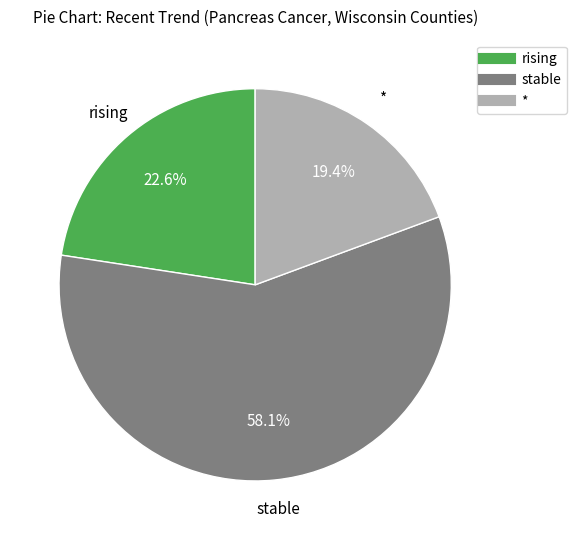

What is the largest slice in the pie chart?

stable